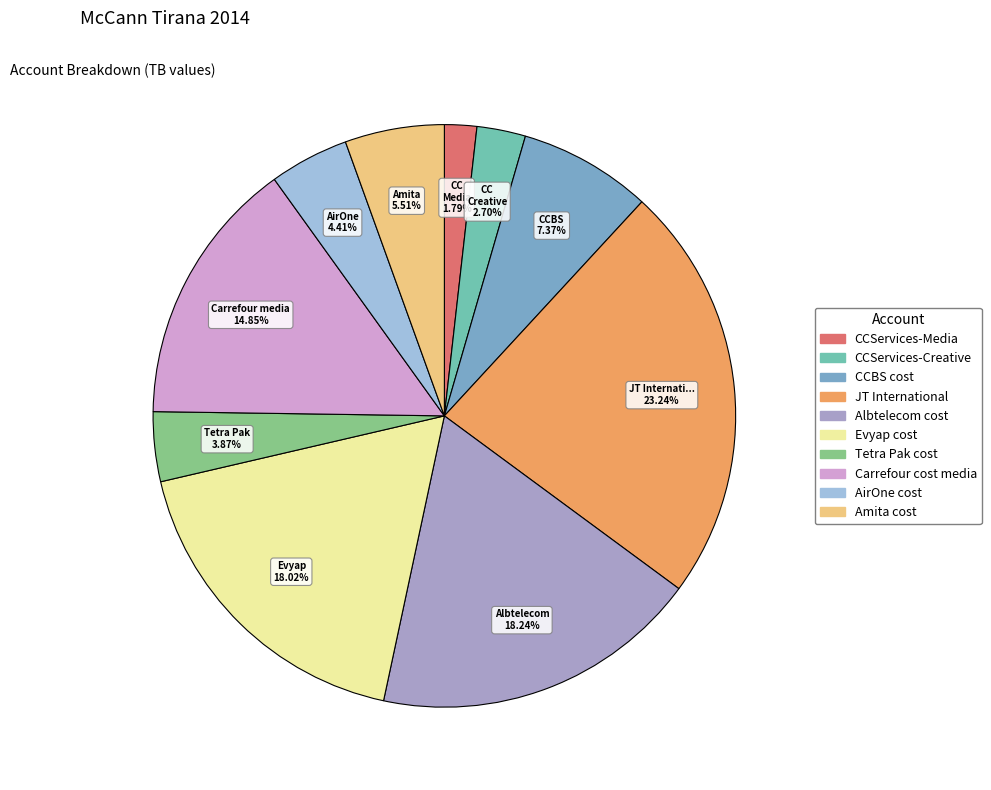

Which category has the biggest portion of the pie?

JT International